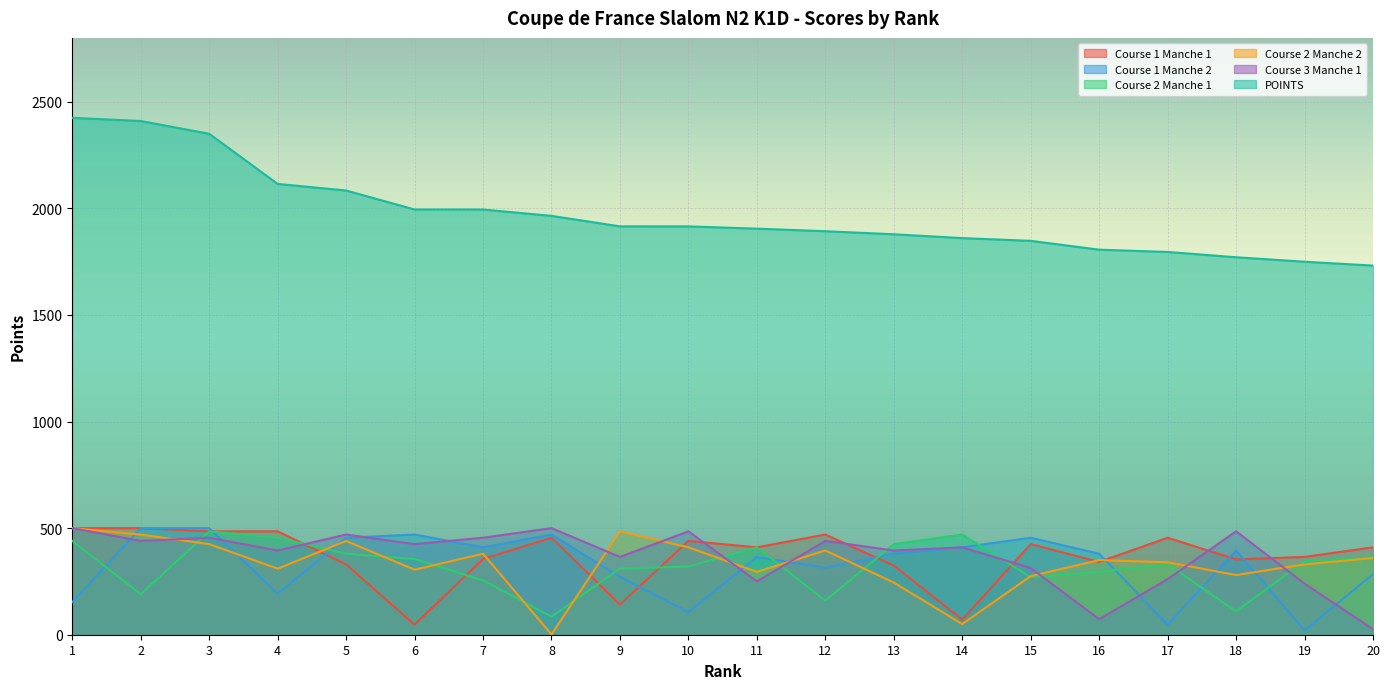

What is the value of the Course 1 Manche 2 point at the 16th from the left?

380.0